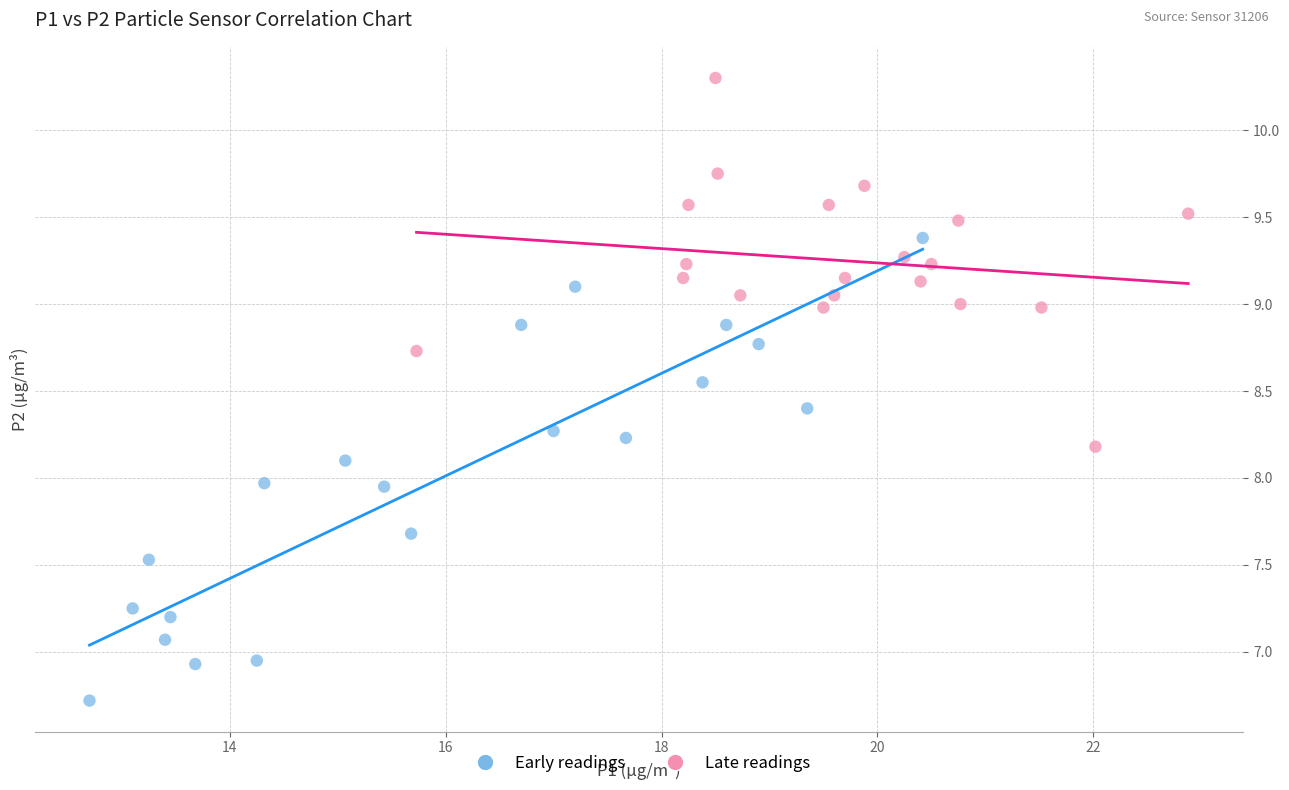

What are all the series names shown in the legend?

Early readings, Late readings